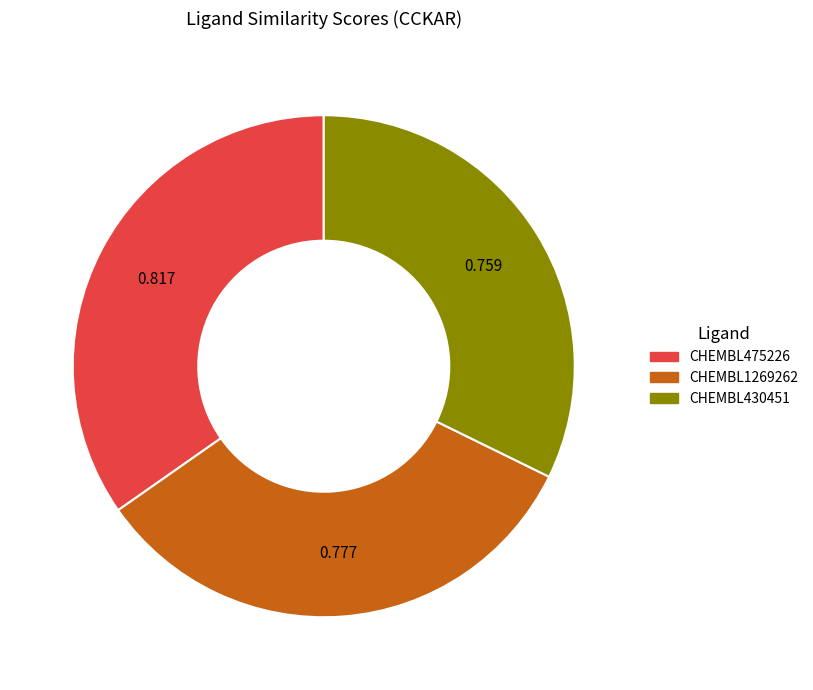

Is CHEMBL1269262 the majority of the pie?

No